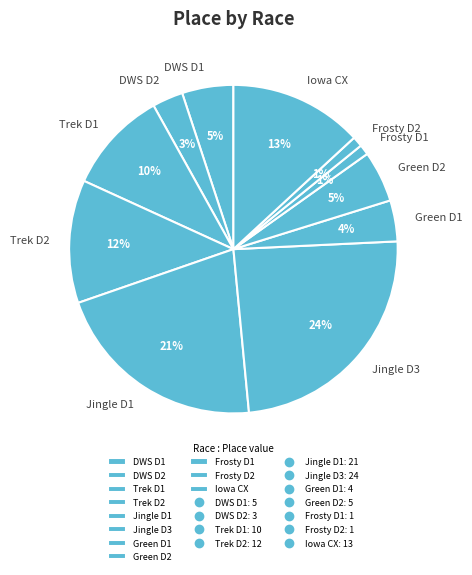

To the nearest percent, what is the average slice percentage?

9%